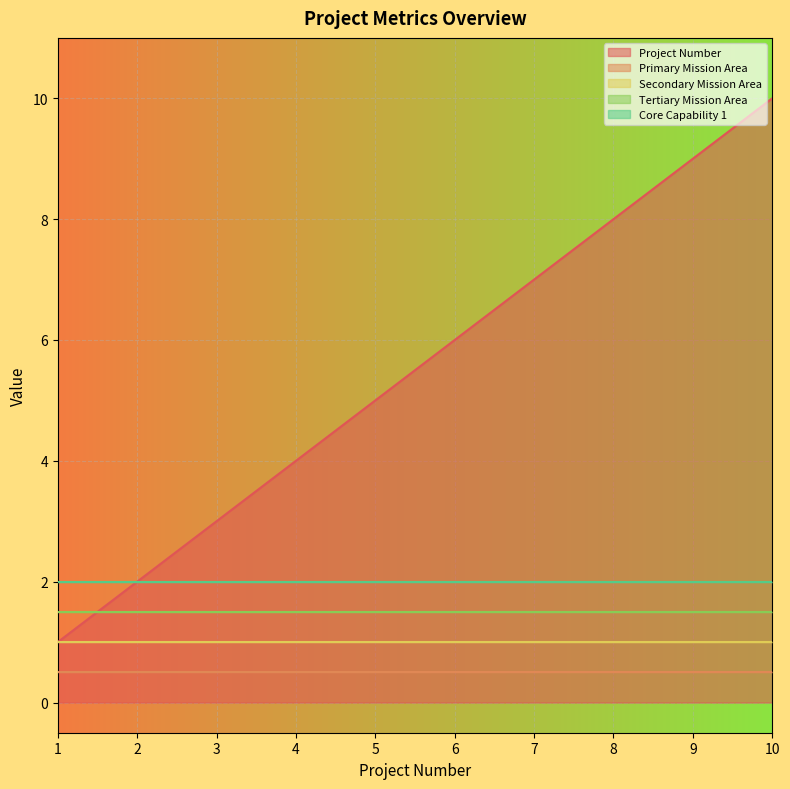

At which label does Tertiary Mission Area reach its minimum?

1